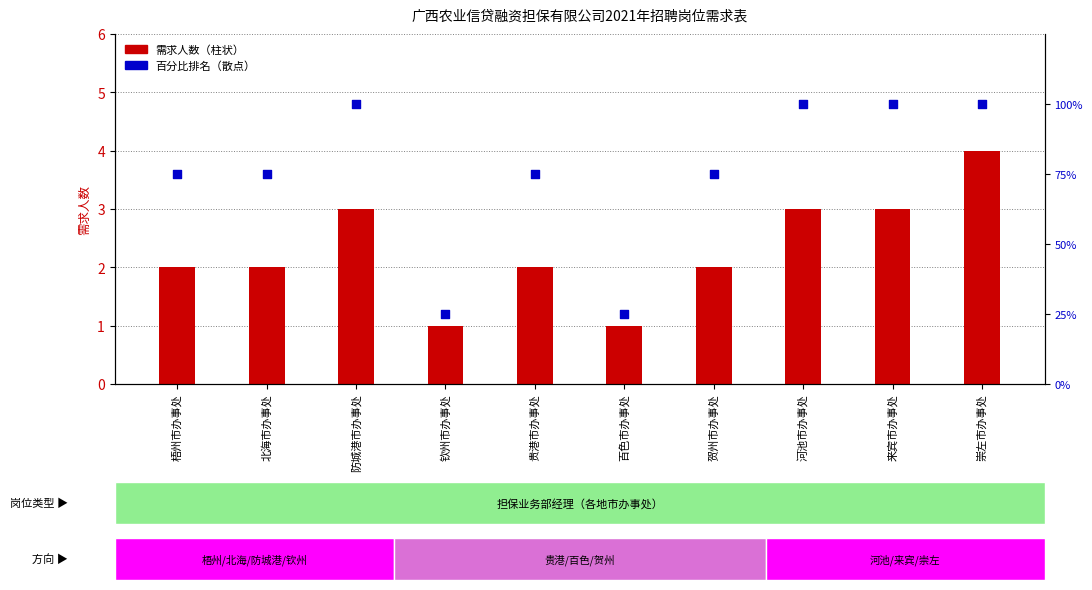

At which category is the sum across all series the highest?

崇左市办事处